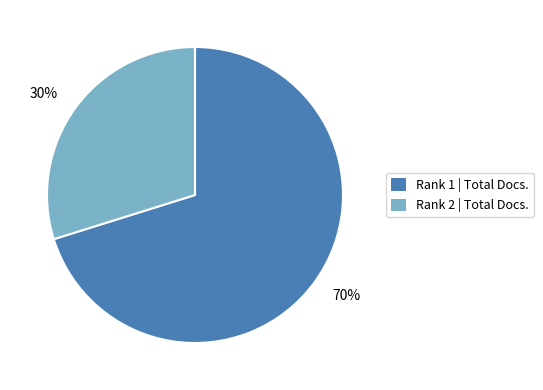

Which category has the smallest portion of the pie?

30%